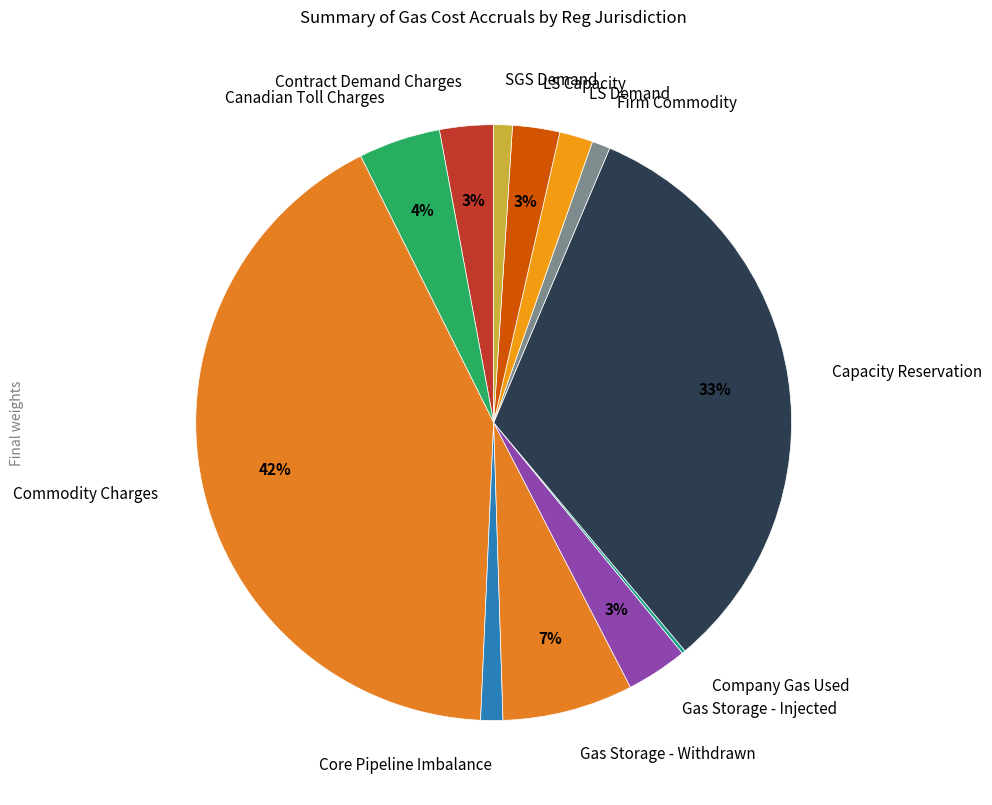

To the nearest percent, what percentage of the pie is SGS Demand?

1%